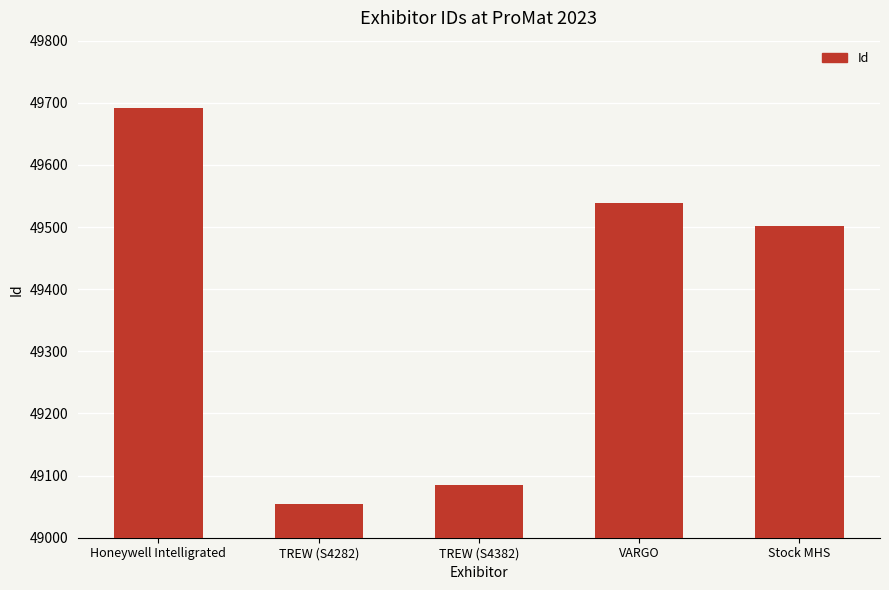

Reading left to right, list all the values displayed in this chart.

Honeywell Intelligrated=49692	TREW (S4282)=49054	TREW (S4382)=49085	VARGO=49538	Stock MHS=49502